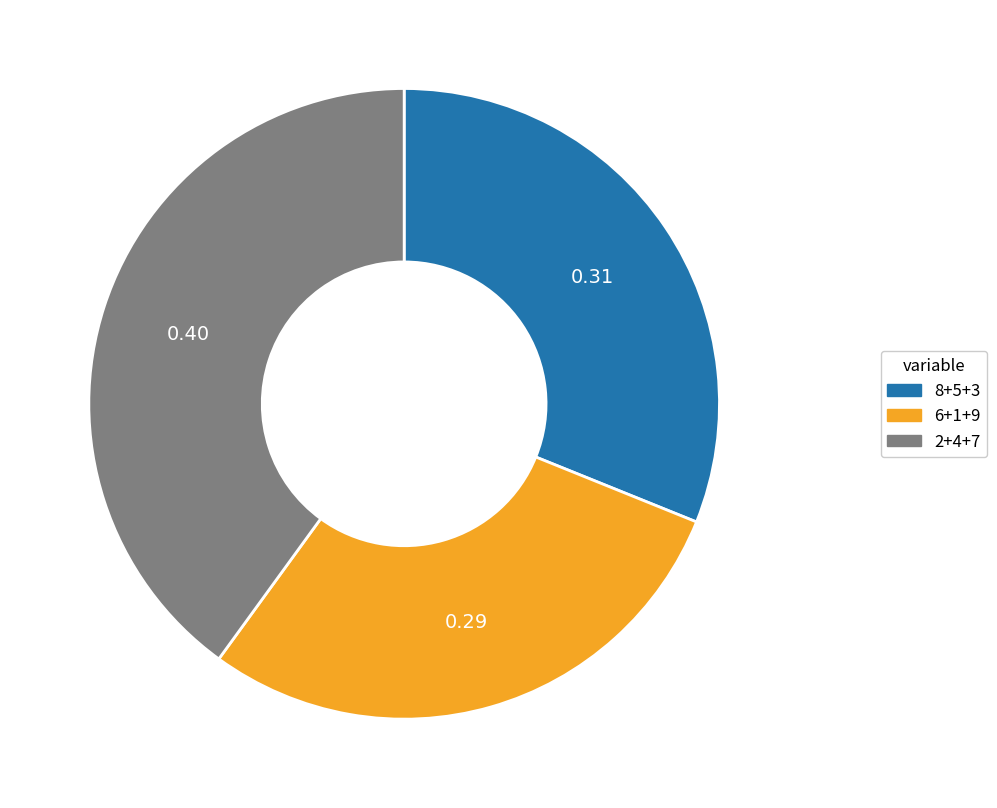

Does 6+1+9 account for over 50% of the chart?

No